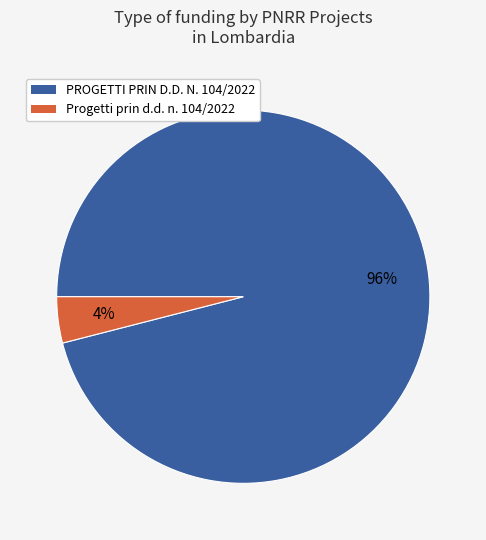

Is it true that PROGETTI PRIN D.D. N. 104/2022 is 82% of the pie?

False